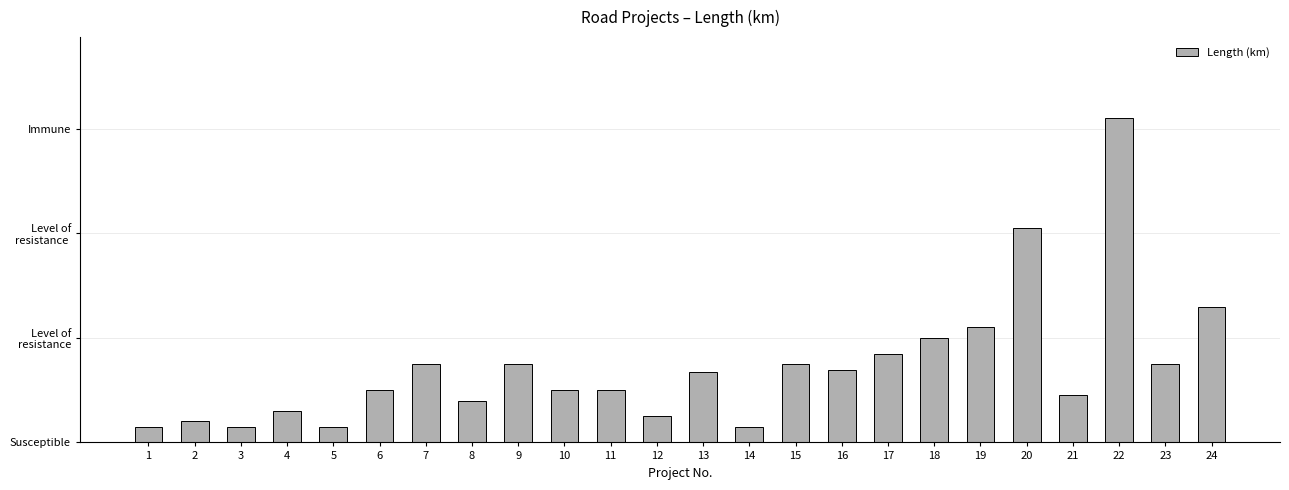

At which label does the data first exceed 1?

7